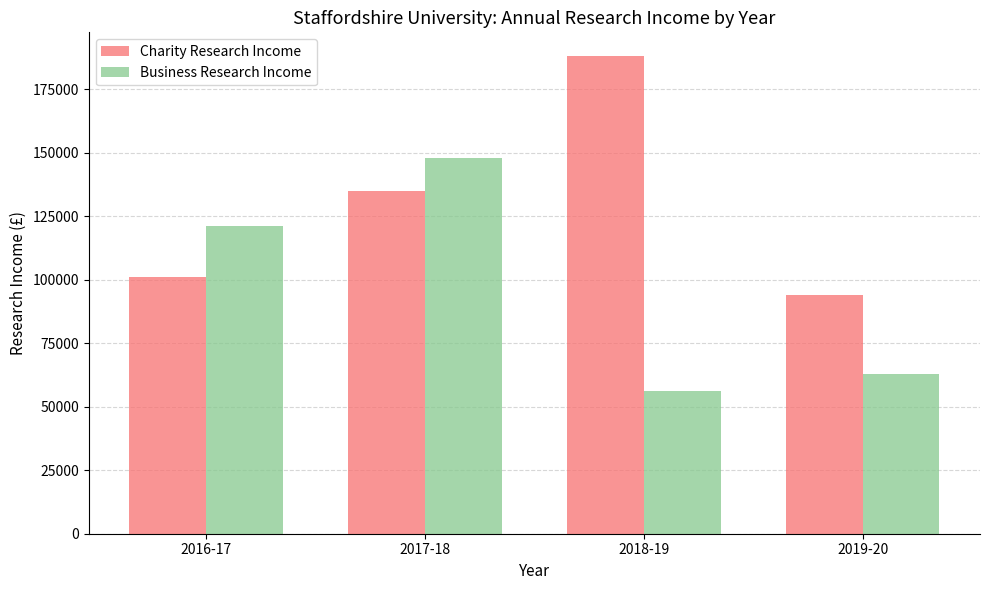

What is the total value across all series at 2018-19?

244000